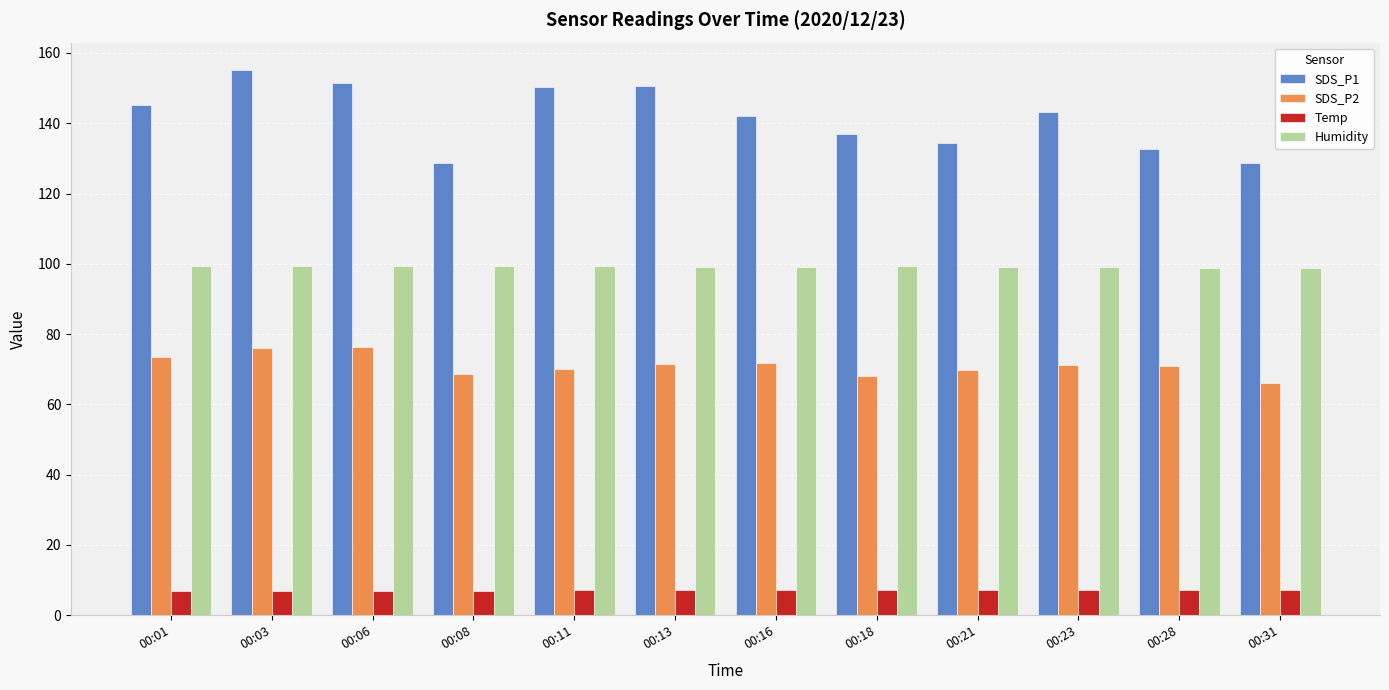

How many distinct data groups are displayed?

4